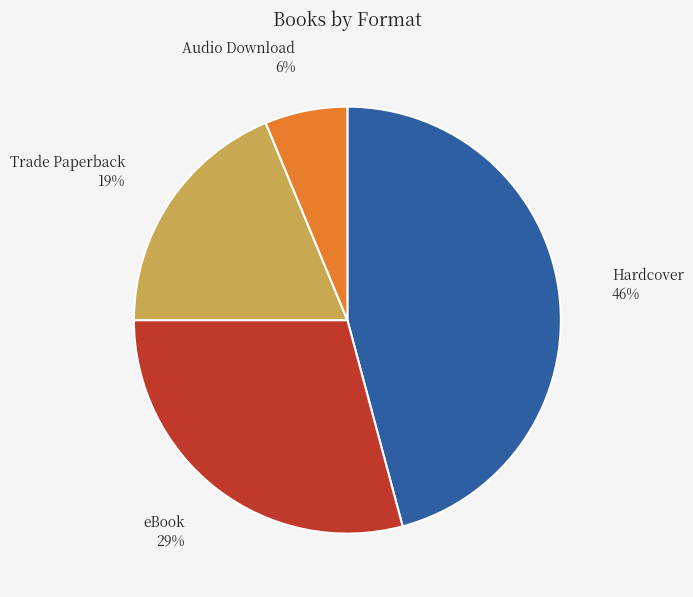

Is there a majority slice in this chart?

No